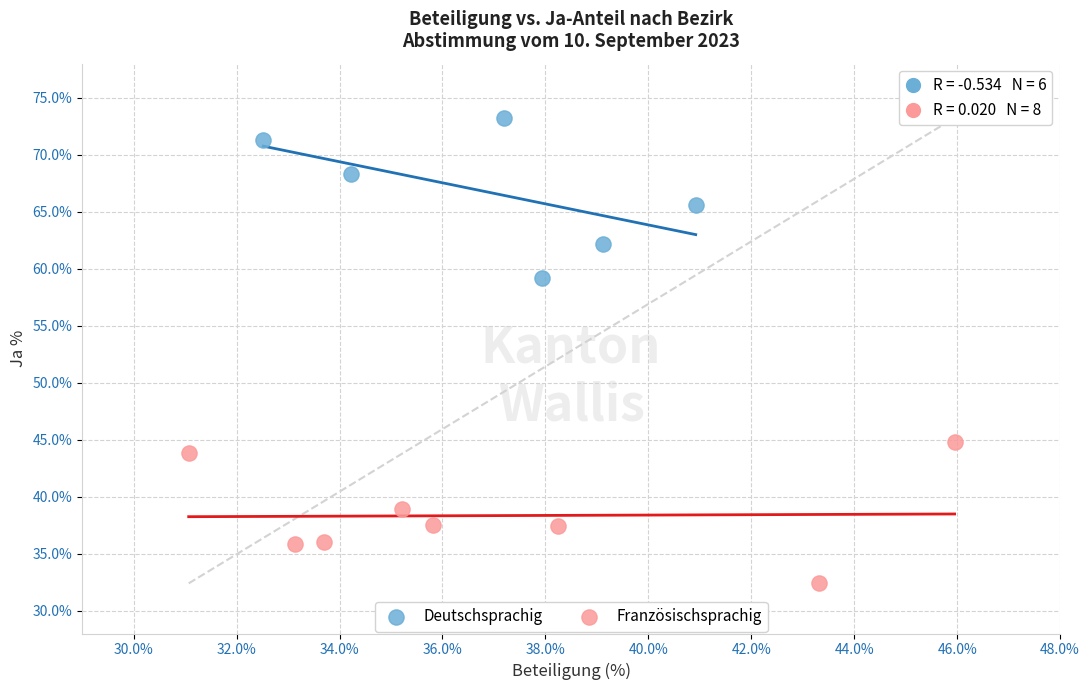

Which series has the largest Y range (max minus min)?

Deutschsprachig